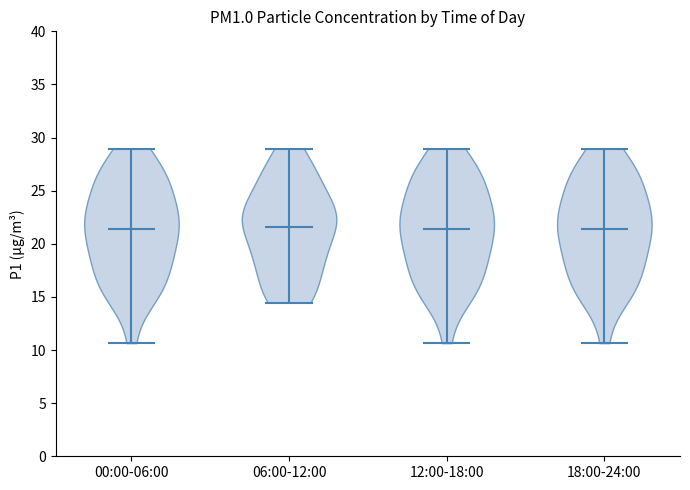

What is the highest point the violin for 06:00-12:00 reaches on the y-axis? The values are not printed on the chart, so give them approximately, as read against the axis.

29.0